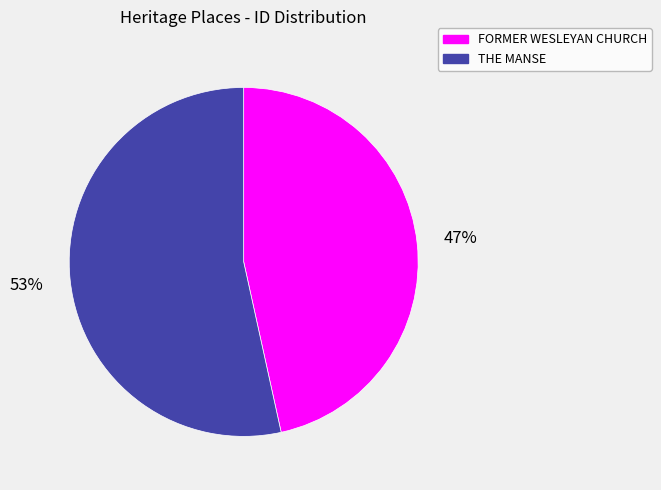

What percentage is the FORMER WESLEYAN CHURCH slice, to the nearest percent?

47%